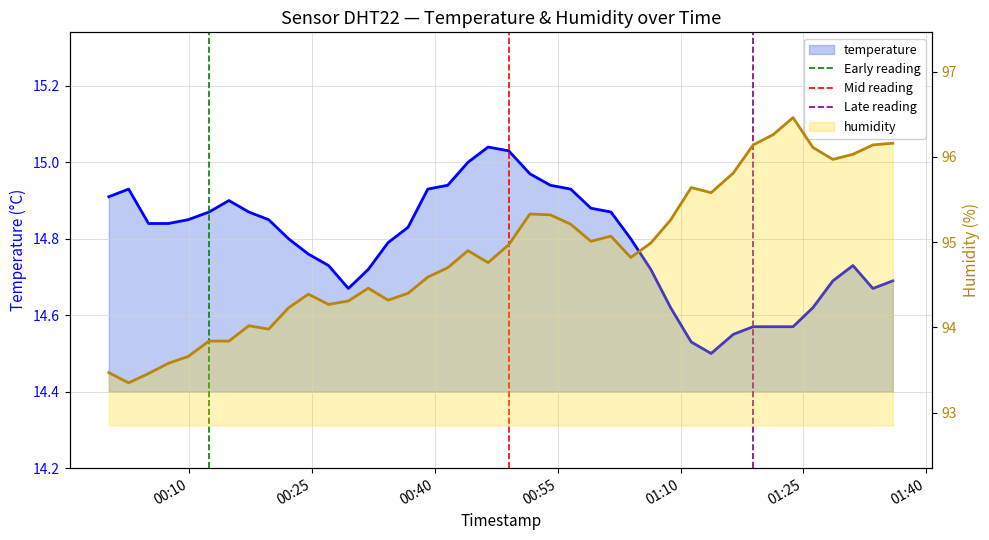

Does the chart display data point markers on the line(s)?

No